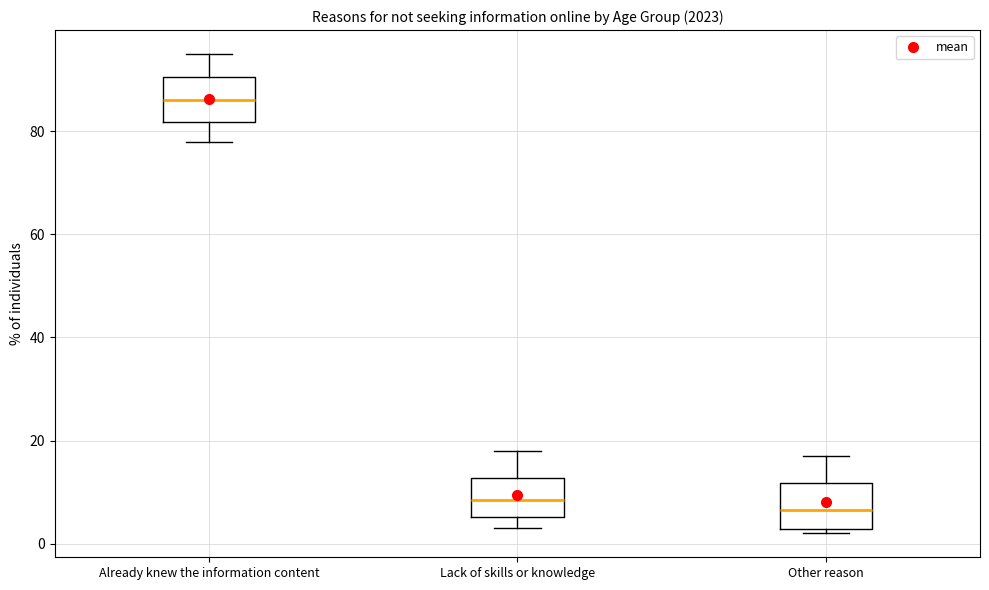

Which box has the lowest median line?

Other reason